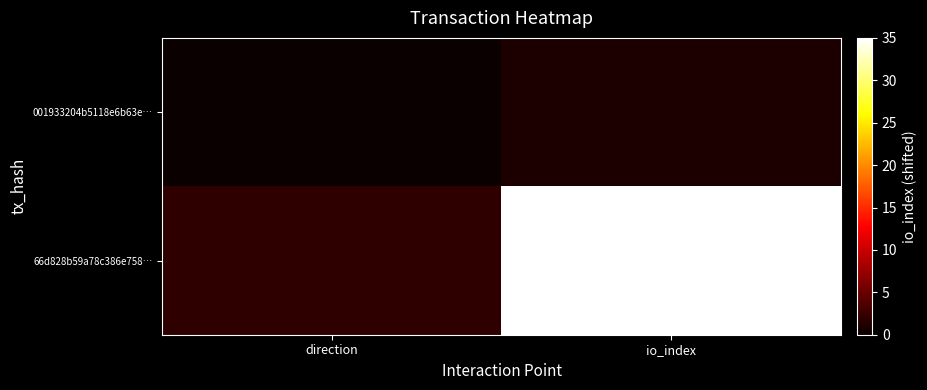

At which category does the chart reach its minimum across all series?

direction